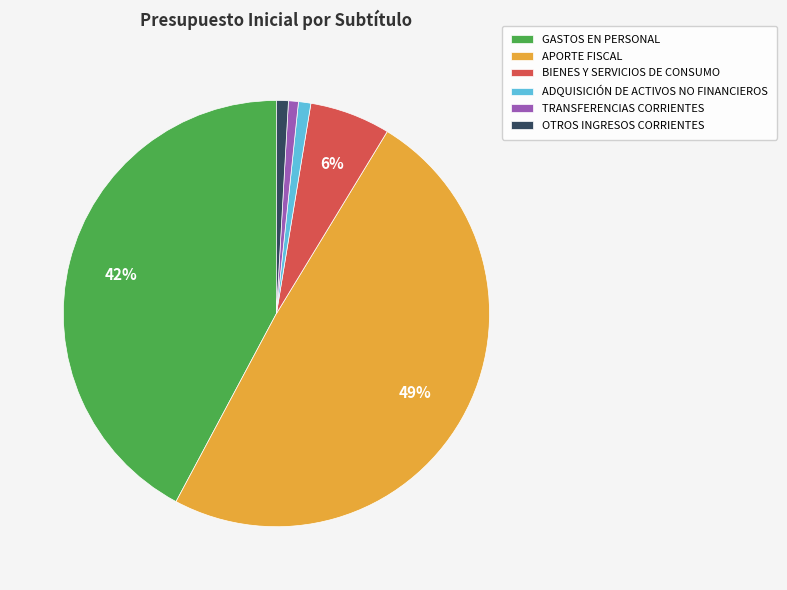

To the nearest percent, what percentage of the pie is TRANSFERENCIAS CORRIENTES?

1%